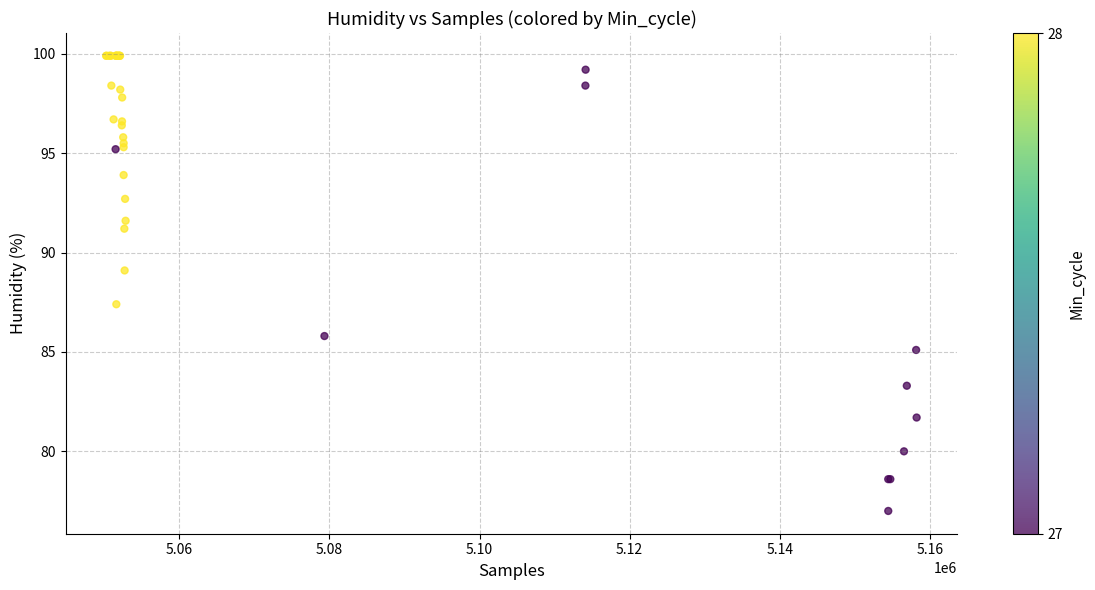

What Y value in the scatter plot is closest to 88?

87.4